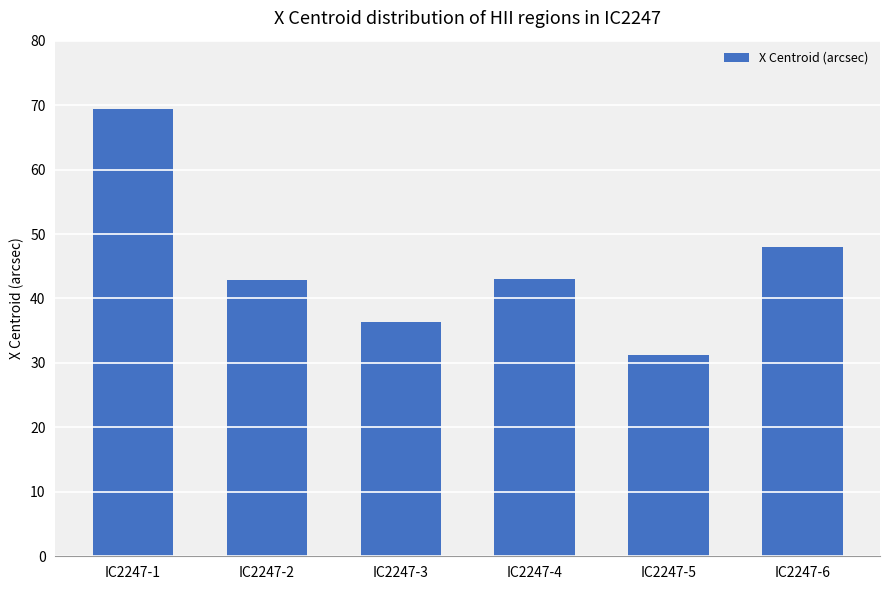

The value at IC2247-2 is 67.5. True or false?

False